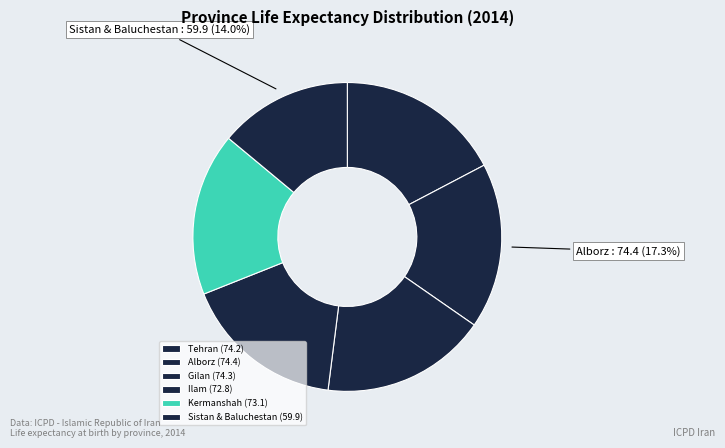

How many segments does this pie chart have?

6